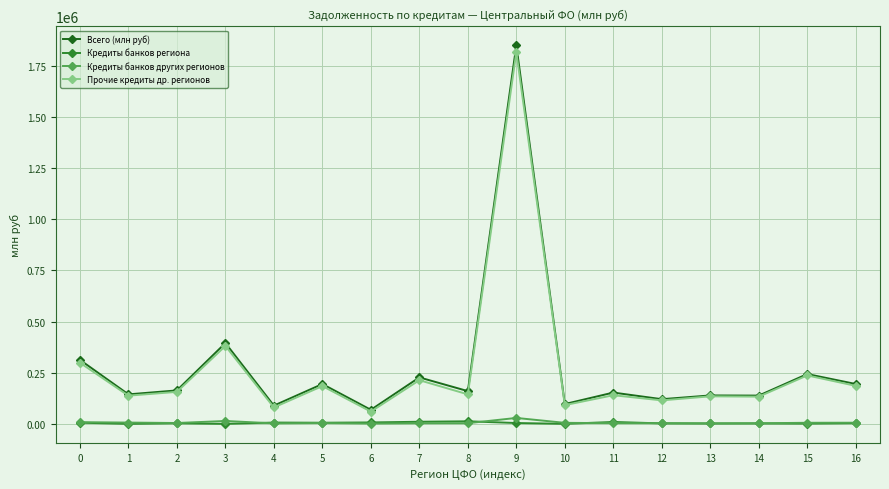

Does the chart display data point markers on the line(s)?

Yes